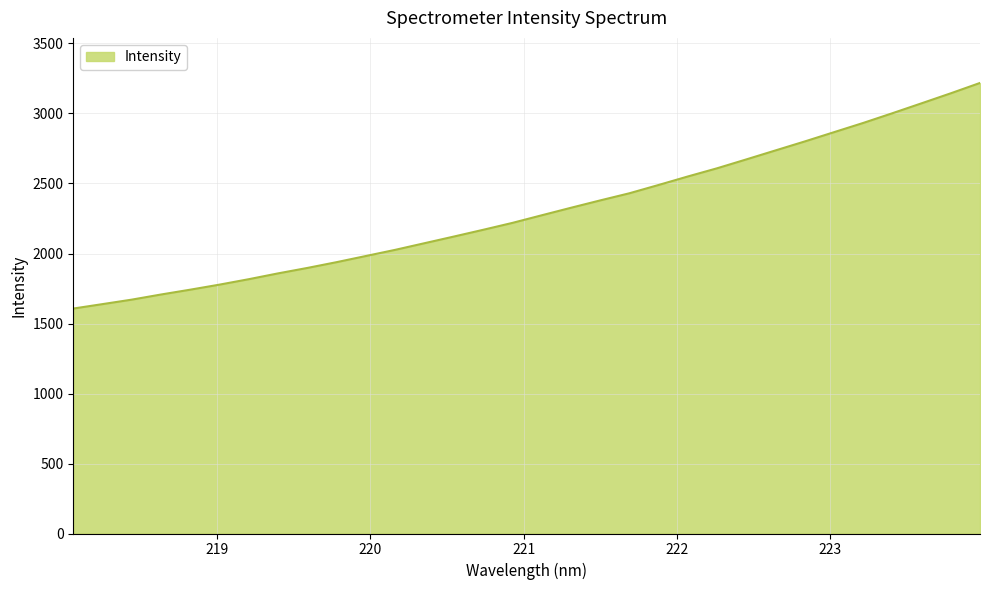

What is the difference between the maximum and minimum values?

1611.5